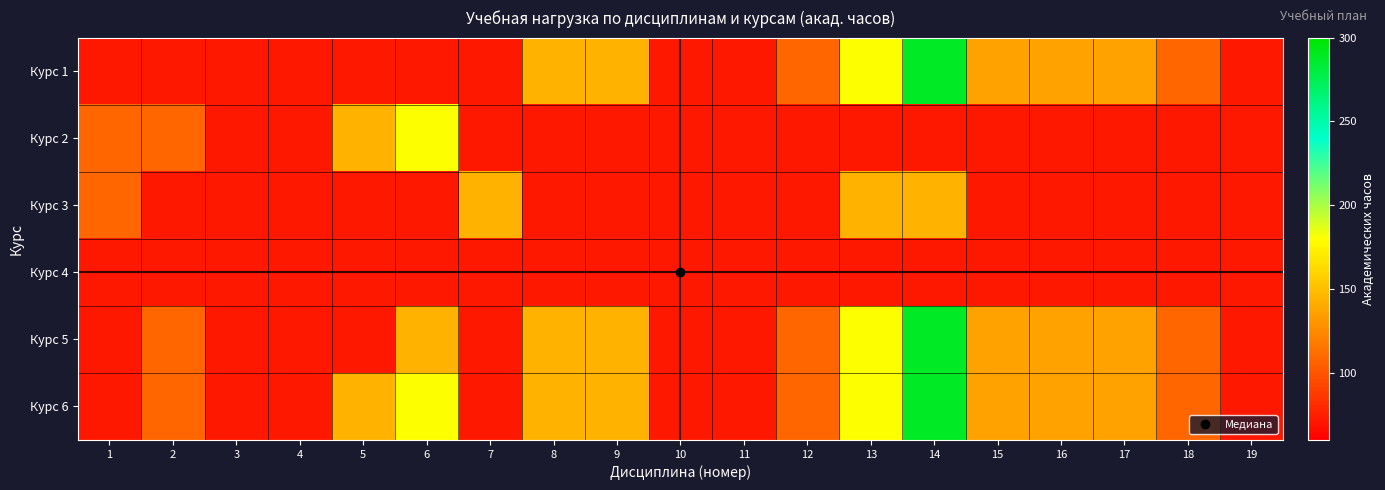

What is the spread (max minus min) of values at 14?

216